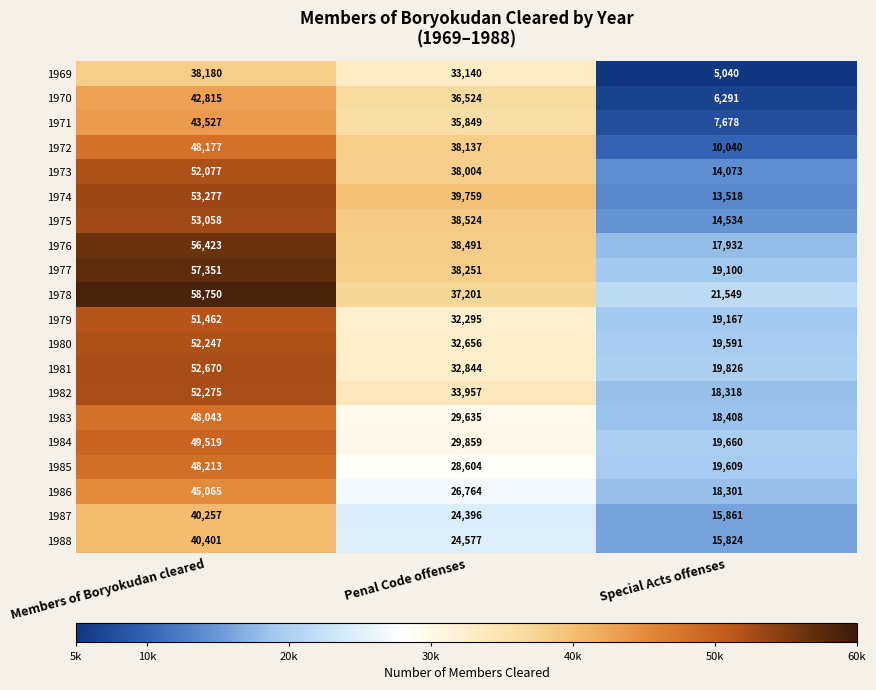

List the labels in order of 1981 value, largest first.

Members of Boryokudan cleared, Penal Code offenses, Special Acts offenses